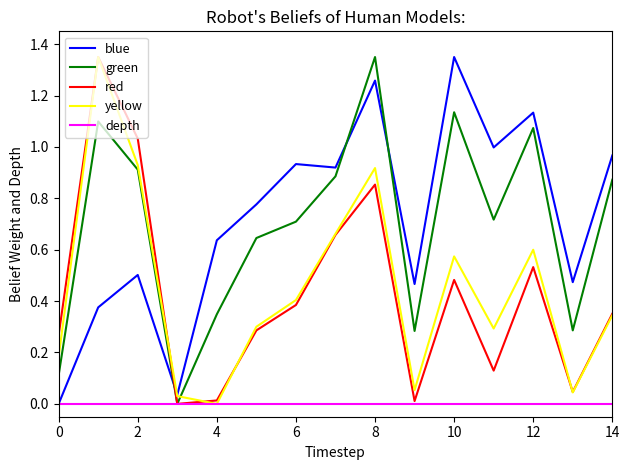

What is the difference between the maximum and second lowest values in the green series?

1.2